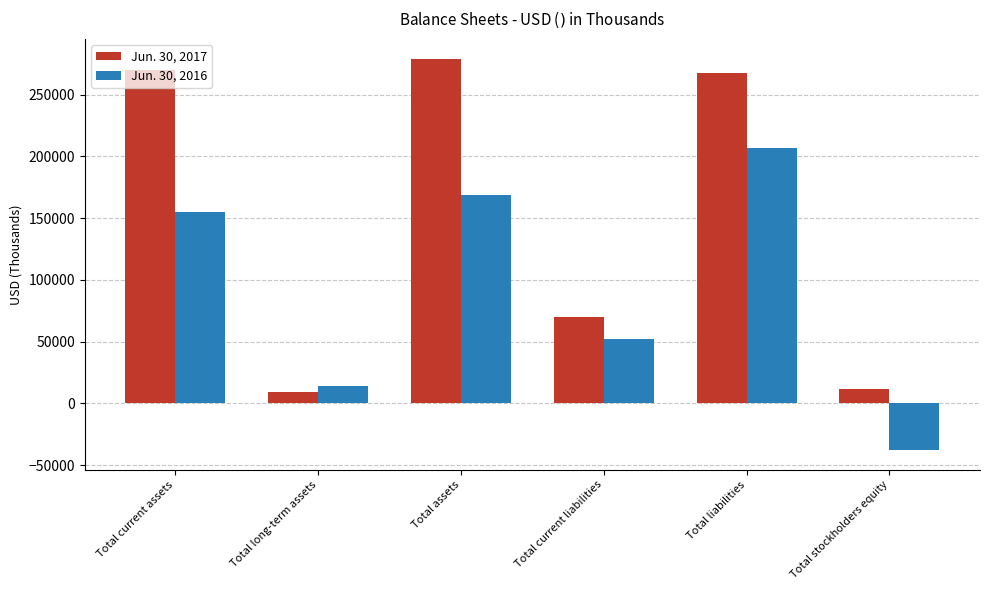

How many categories are shown in the chart?

6